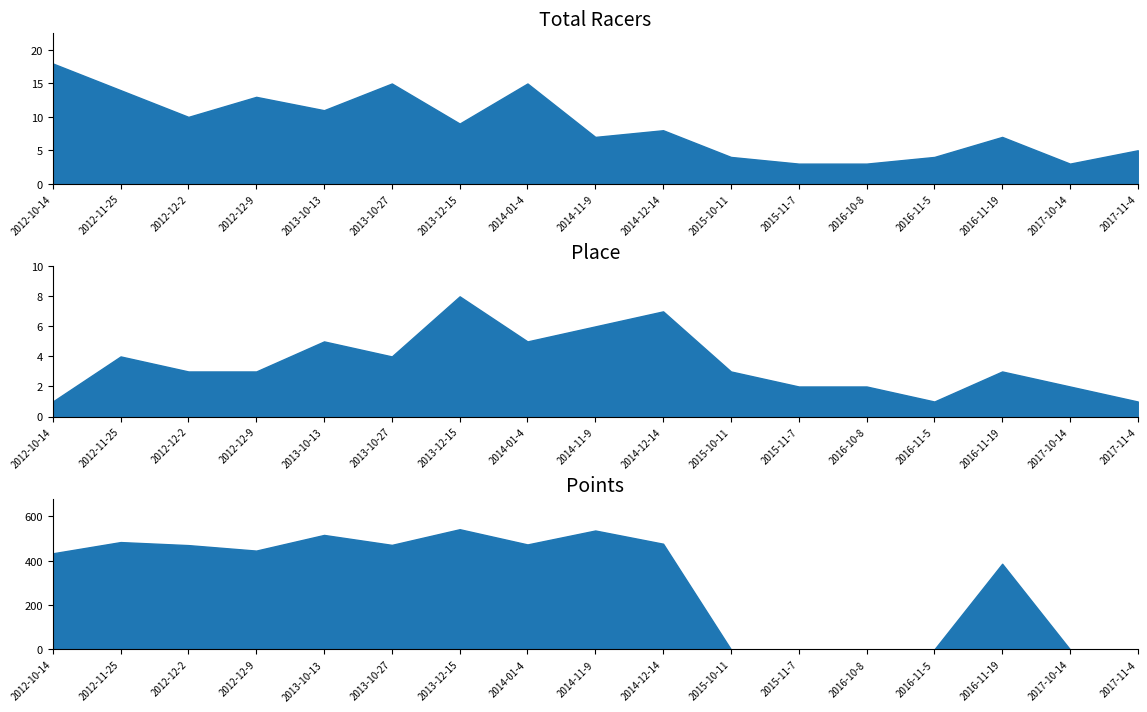

What is the label of the 7th point from the left?

2013-12-15